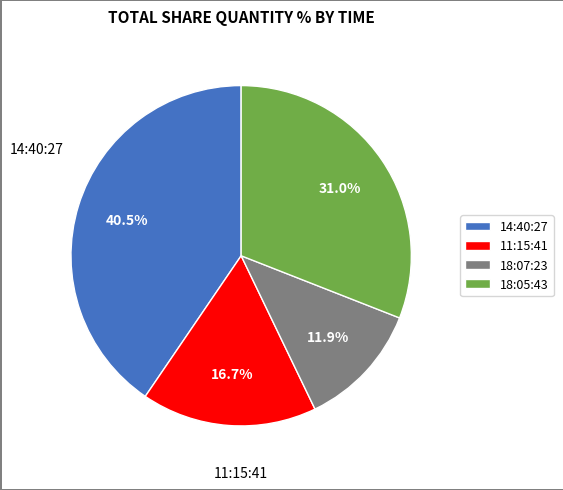

To the nearest percent, what is the average slice percentage?

25%